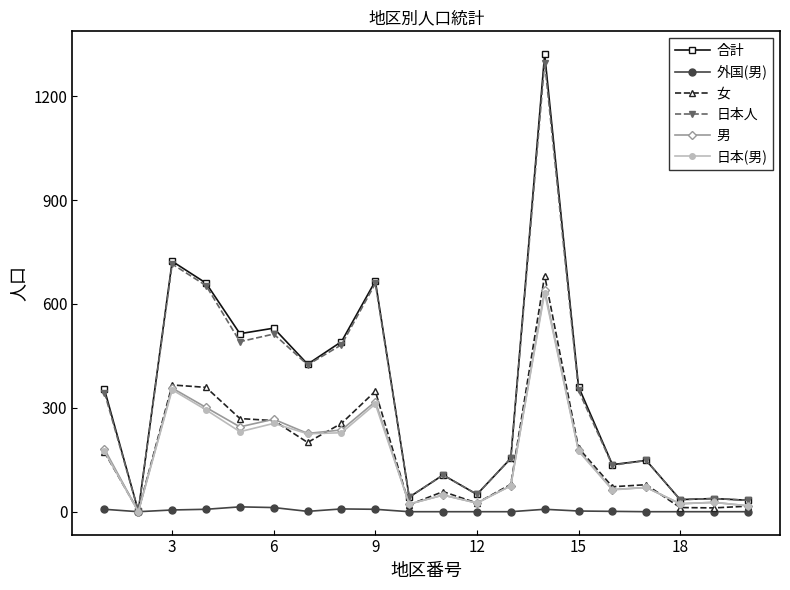

True or false: 外国(男) has more than 0 interior local peaks.

True